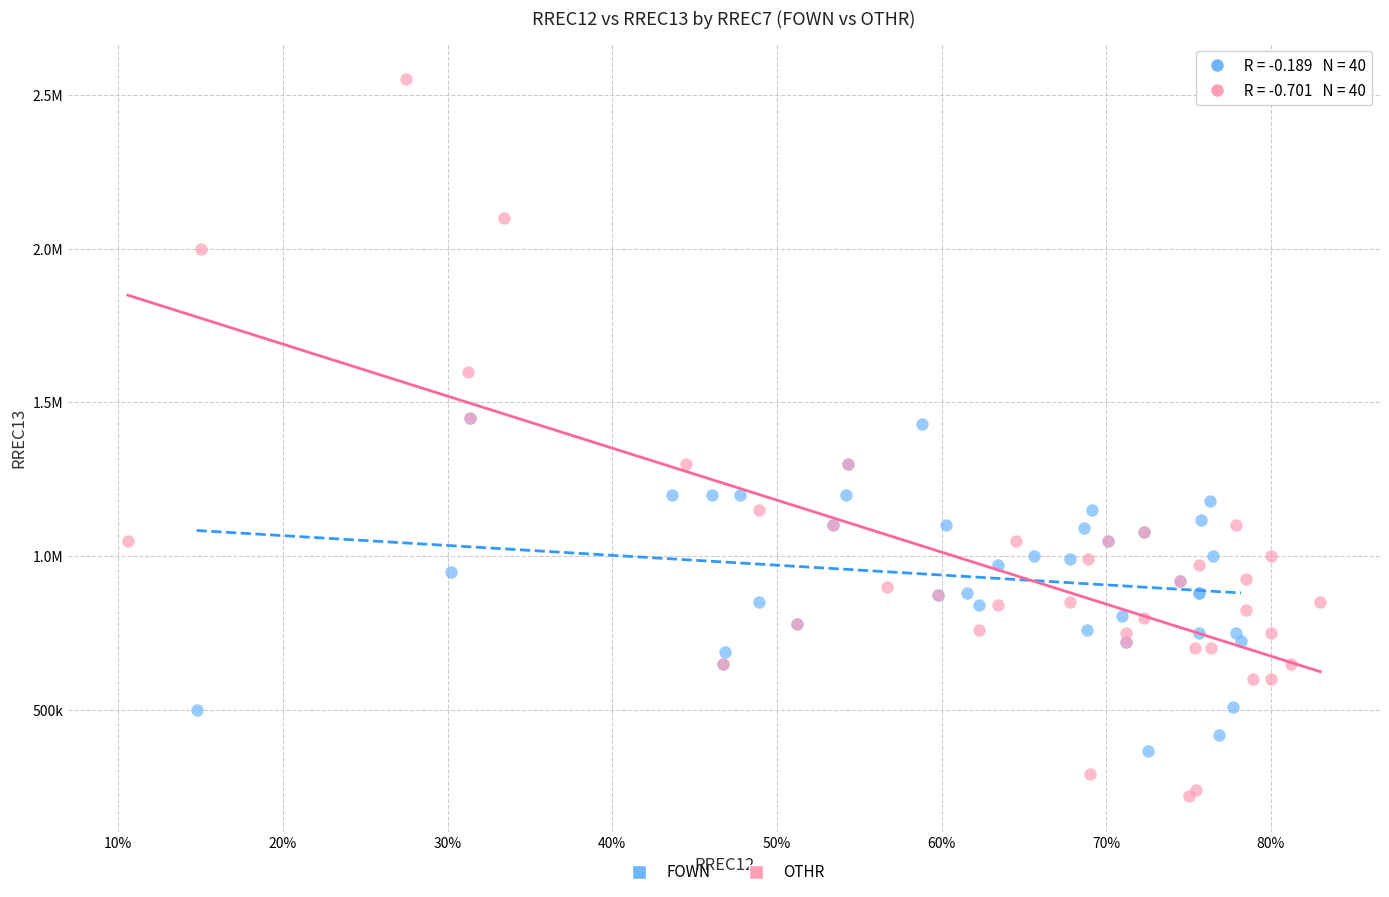

What are all the series names shown in the legend?

FOWN, OTHR